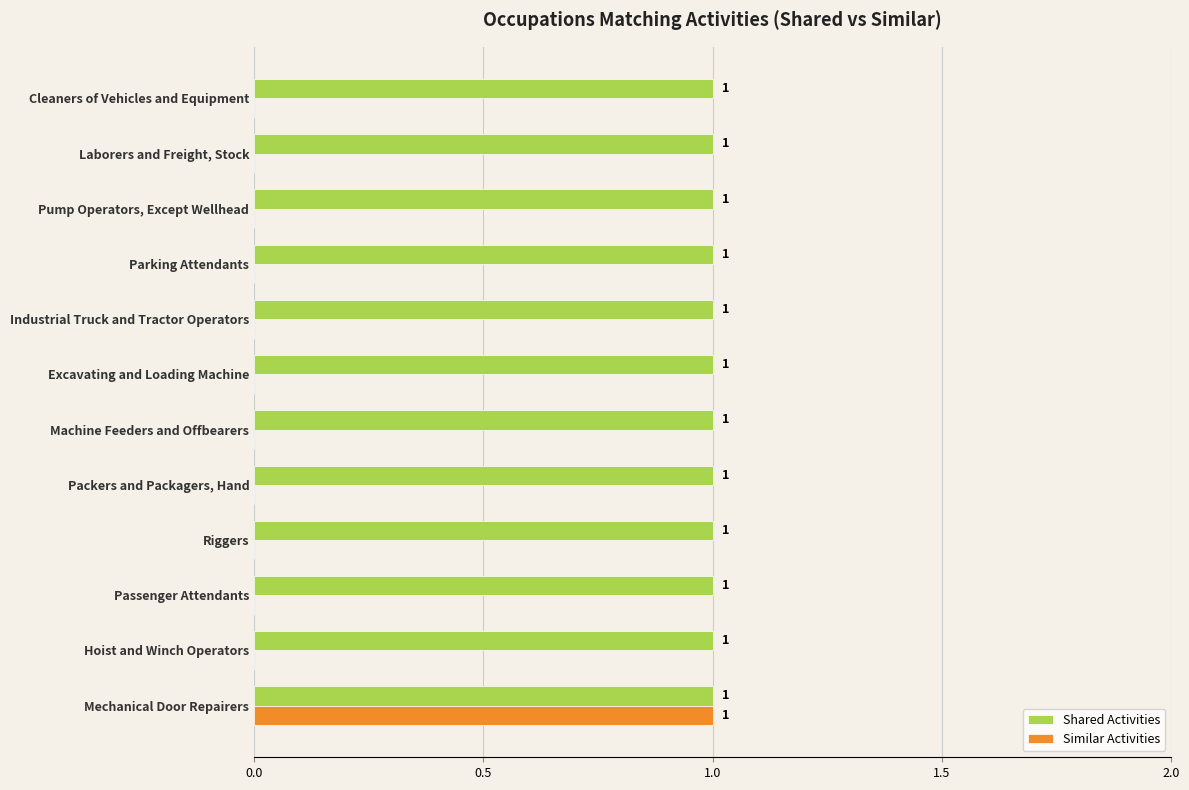

Which series has the largest total across all categories?

Shared Activities